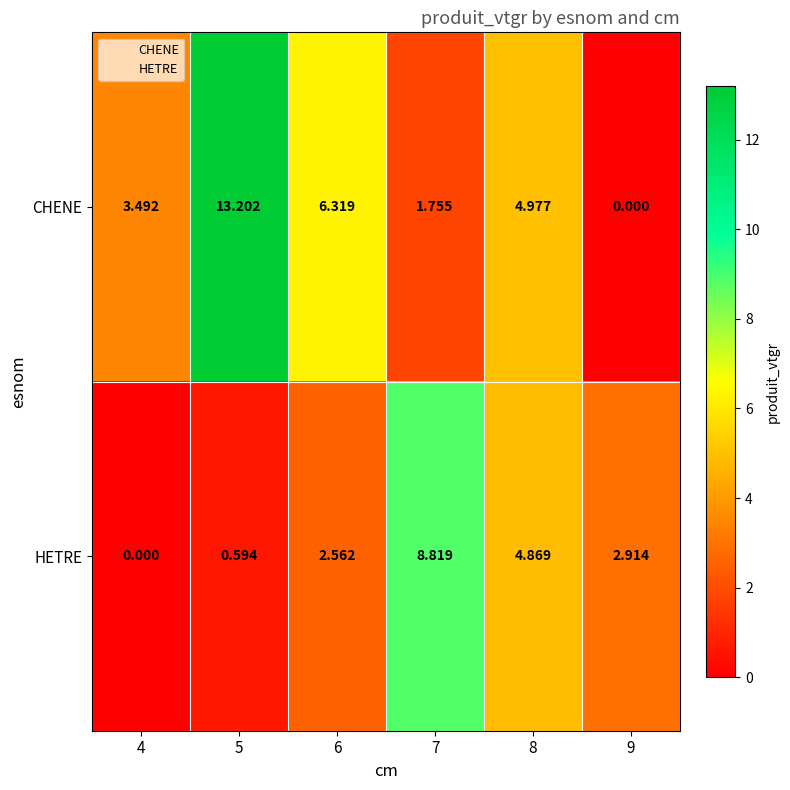

What is the total value across all series at 8?

9.8